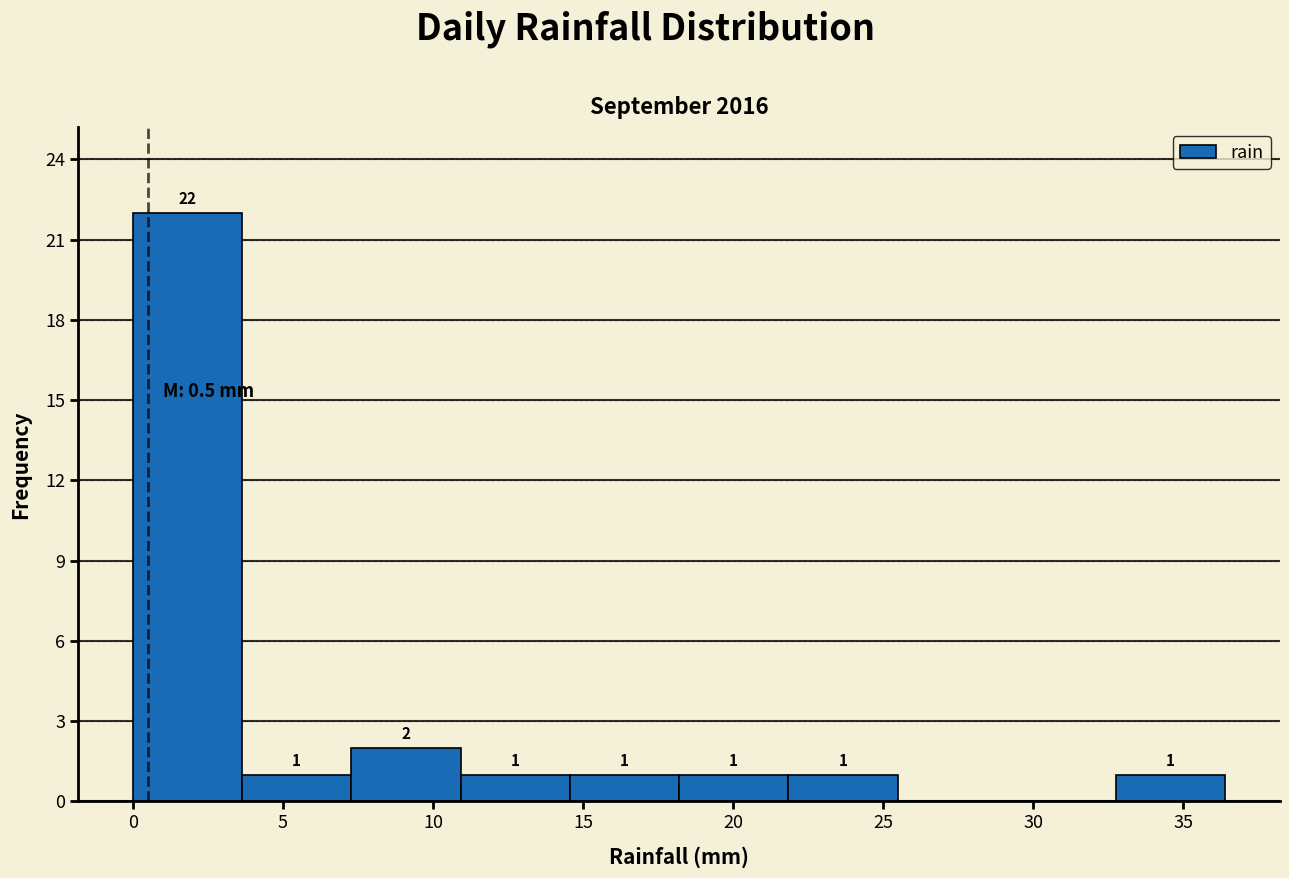

Over which range of the x-axis is the bar tallest?

0.0 to 3.5